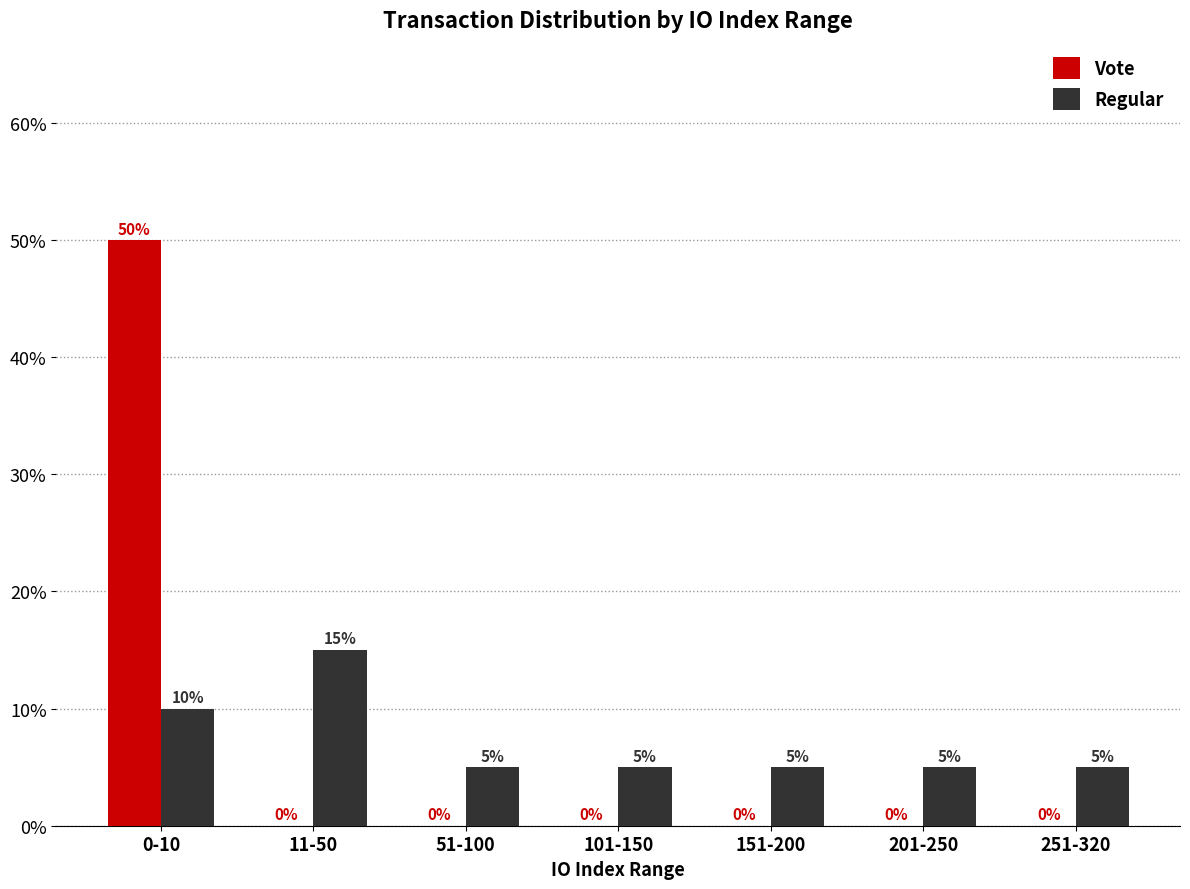

What is the spread (max minus min) of values at 151-200?

5